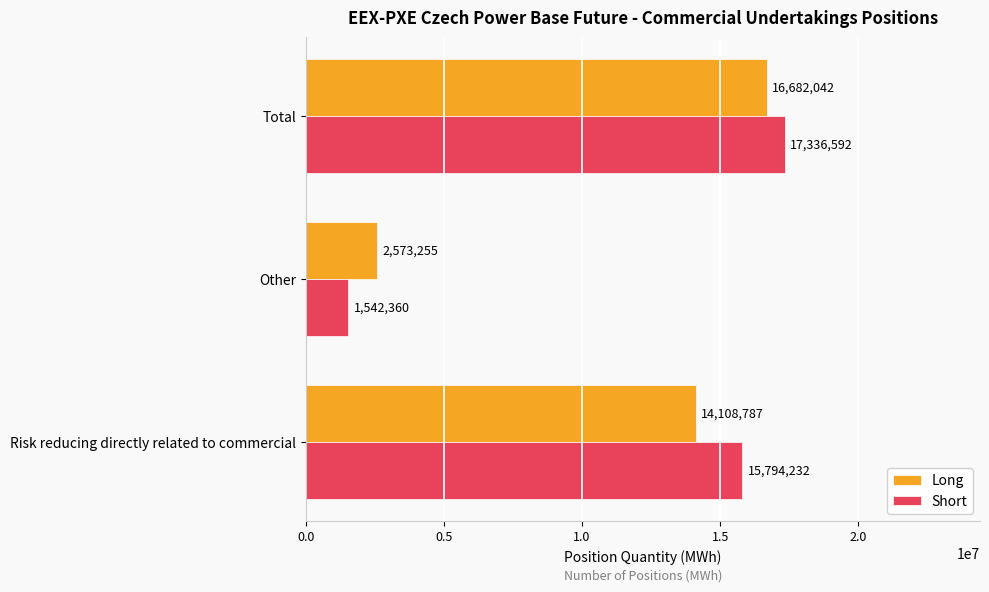

Which series has the largest range (max minus min)?

Short